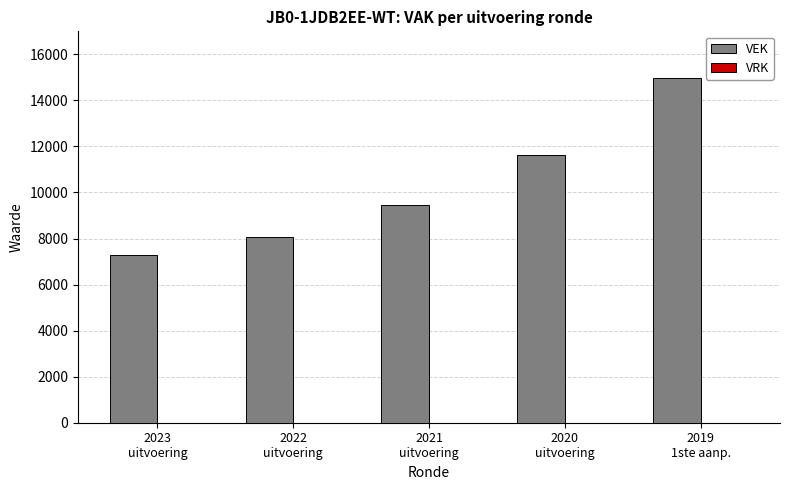

What is the difference between the second highest and second lowest values?

3558